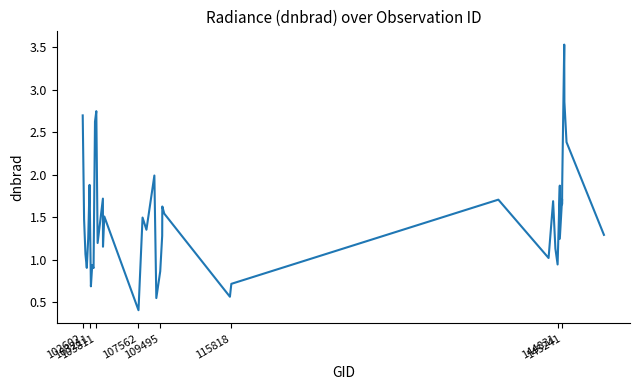

How many lines are shown in the chart?

1